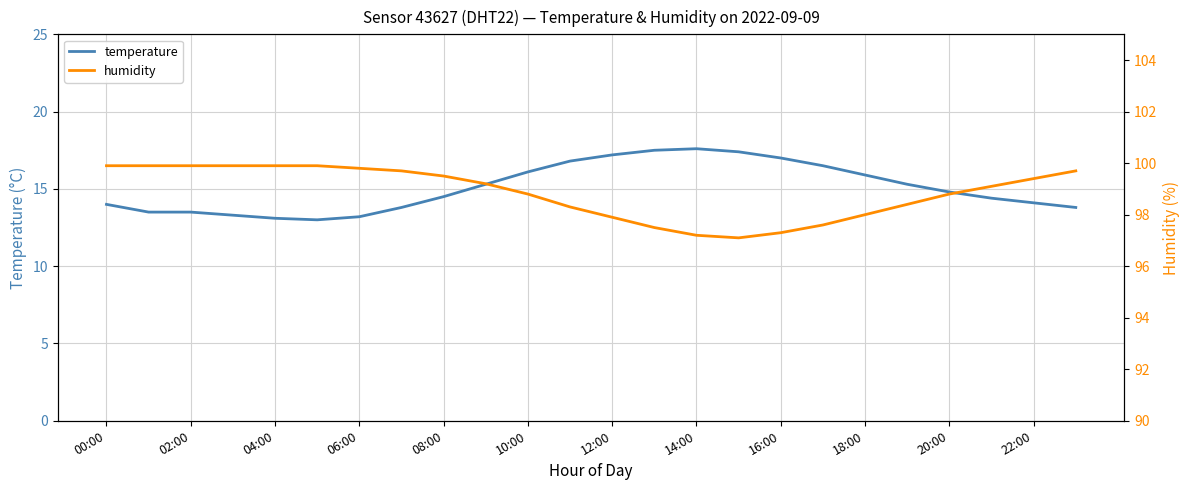

True or false: temperature and humidity intersect in this chart.

False